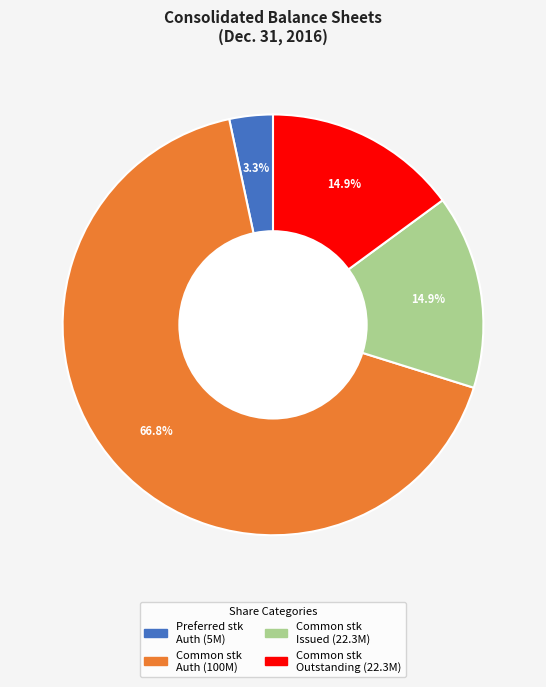

Does any single category account for the majority?

Yes